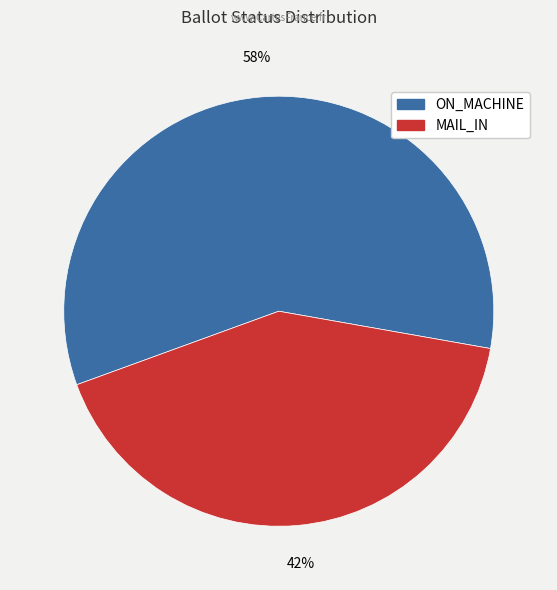

Which slice is the largest?

ON_MACHINE